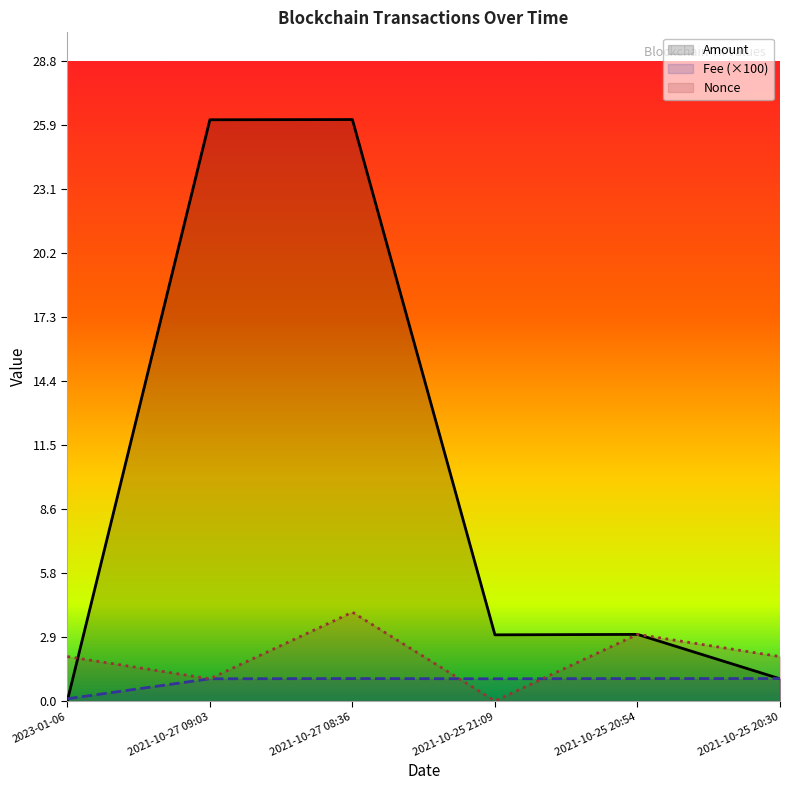

Which category has the highest value in the Nonce series?

2021-10-27 08:36